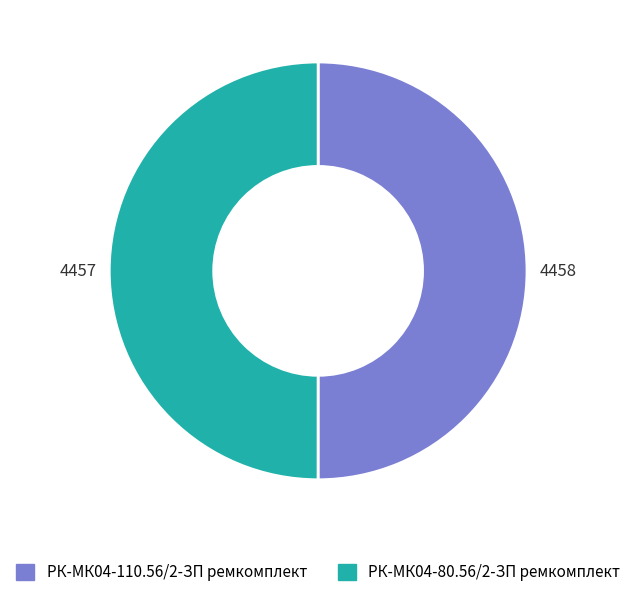

Combined, do РК-МК04-80.56/2-ЗП ремкомплект and РК-МК04-110.56/2-ЗП ремкомплект account for over 50%?

Yes